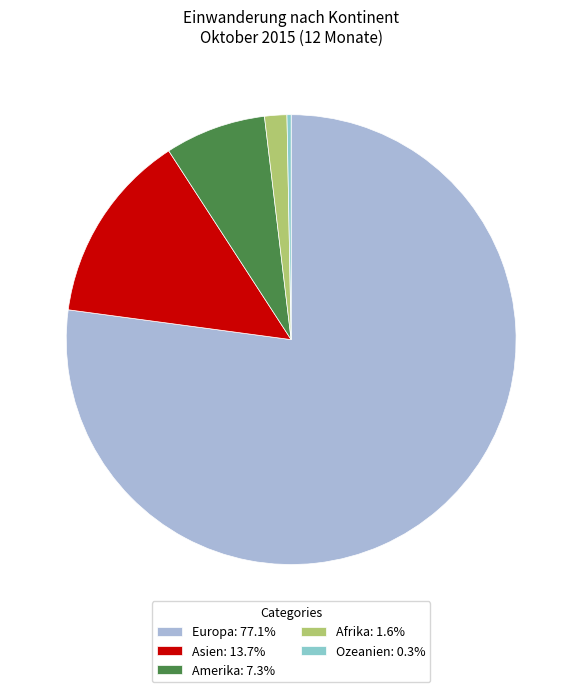

How many slices are in this pie chart?

5